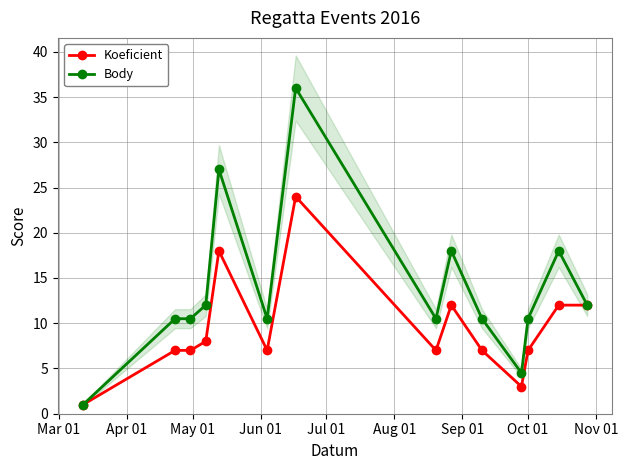

True or false: Koeficient has more than 0 interior local peaks.

True